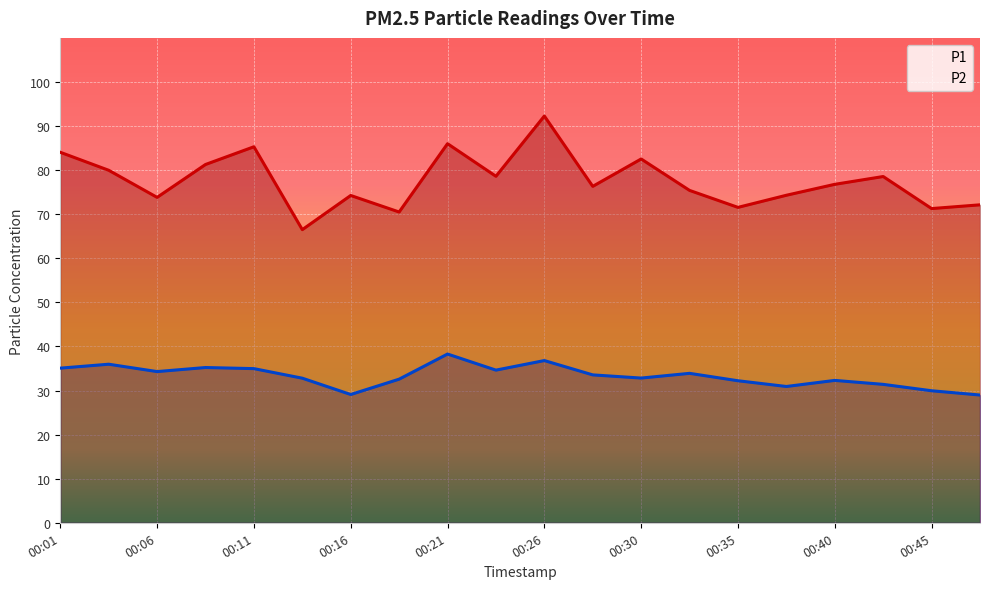

Is the value of P2 at 00:01 greater than the value of P1 at 00:16?

No